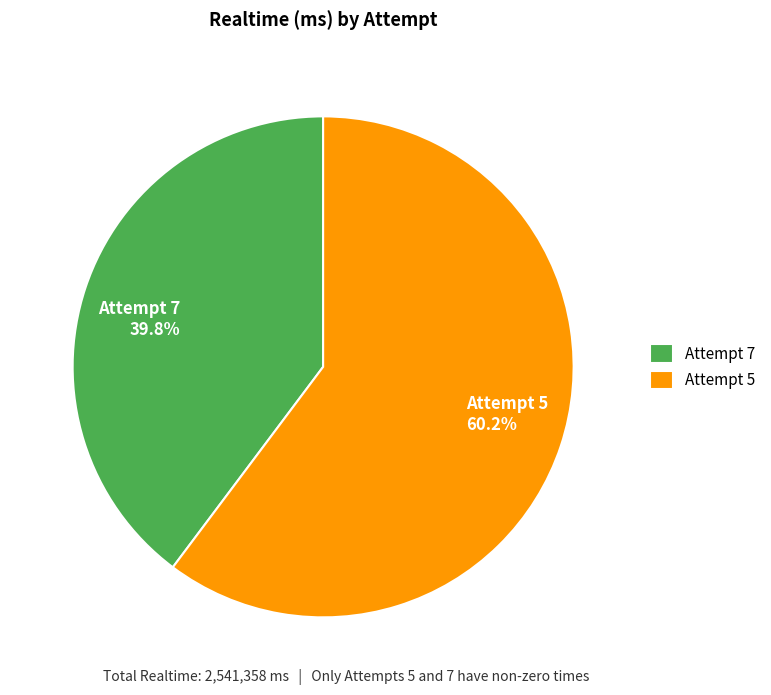

How many segments does this pie chart have?

2